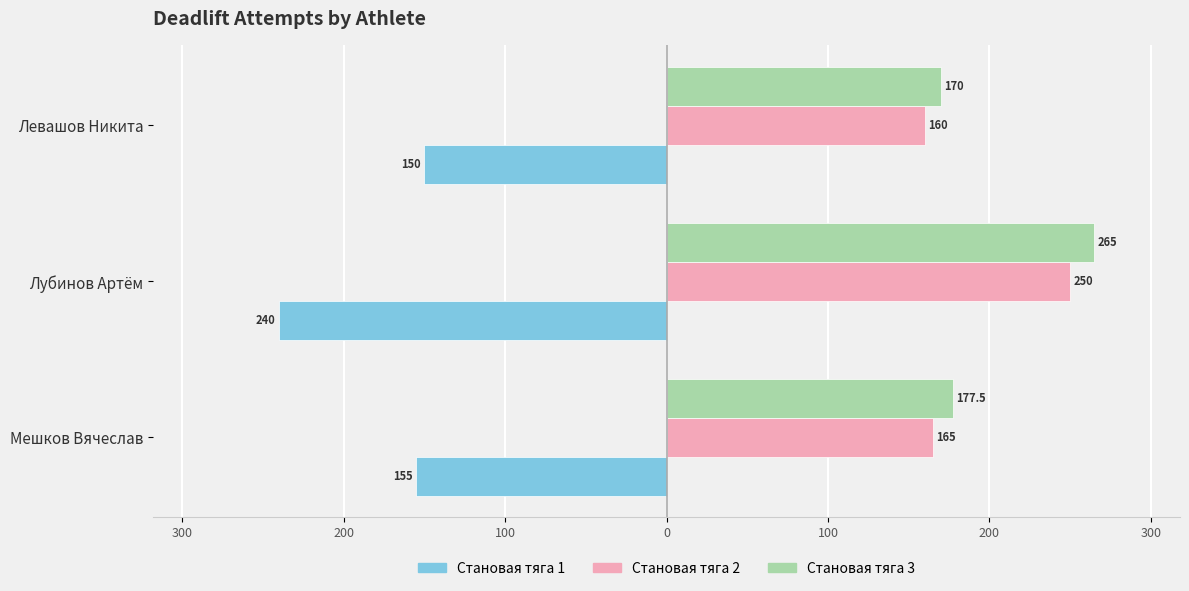

What are all the series names shown in the legend?

Становая тяга 1, Становая тяга 2, Становая тяга 3